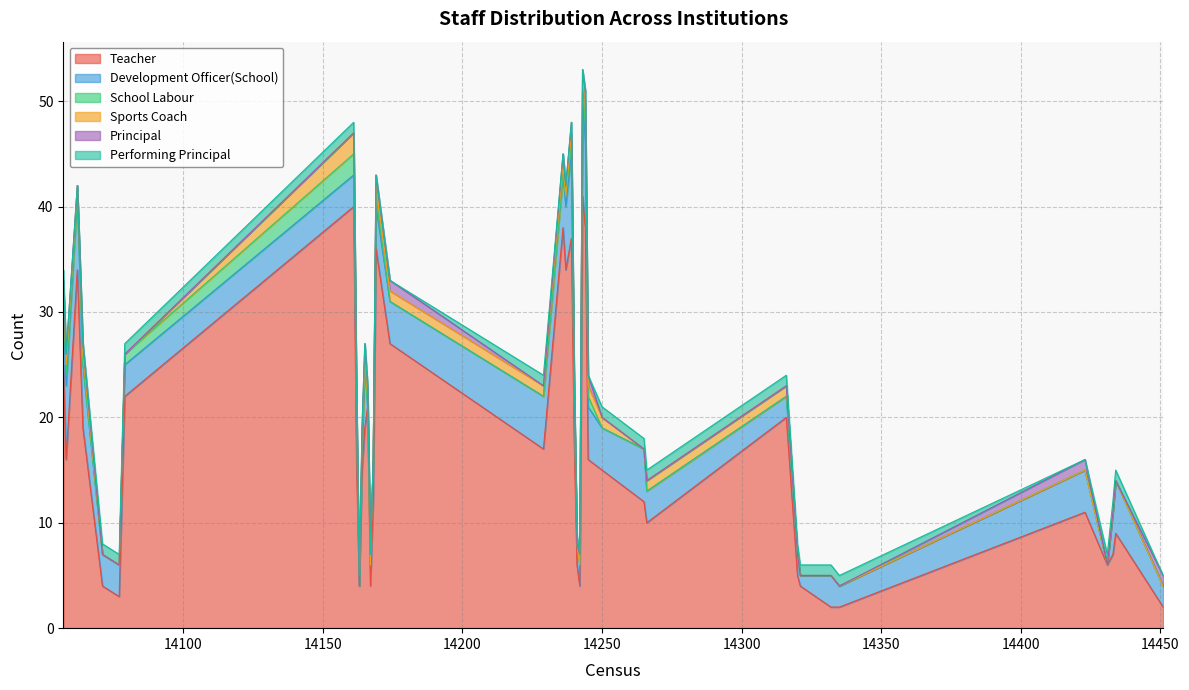

What is the total value across all series at 14265?

18